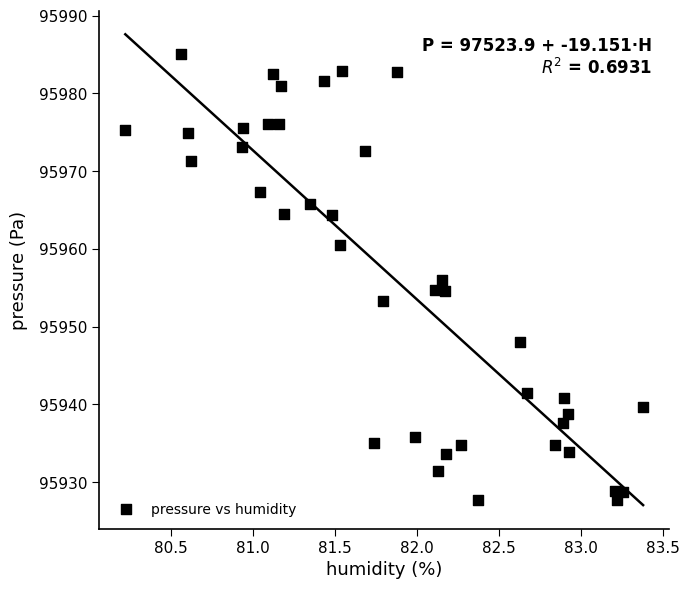

What is the range of X values (max minus min)?

3.2